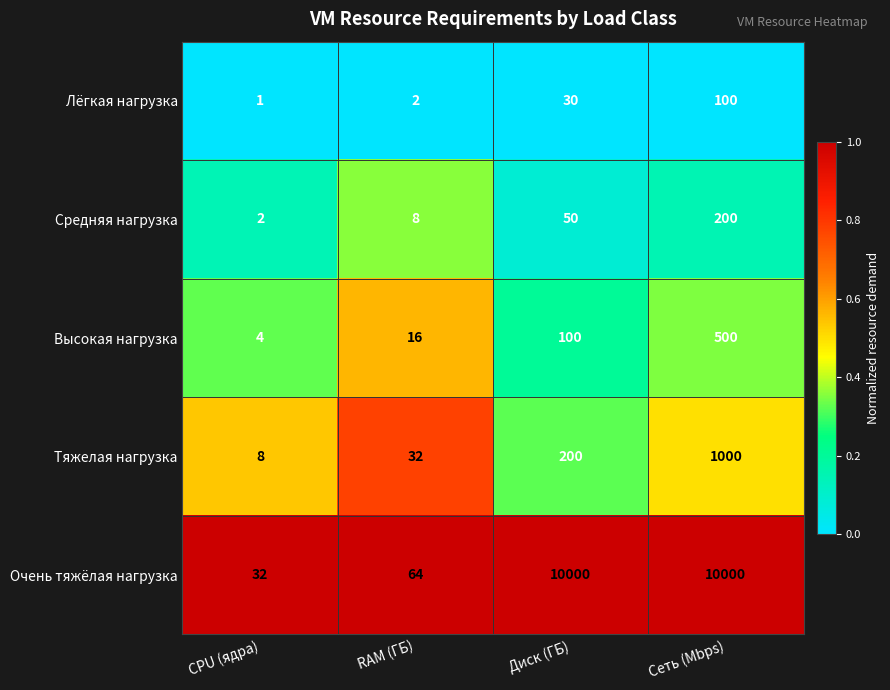

What is the minimum value for Очень тяжёлая нагрузка?

32